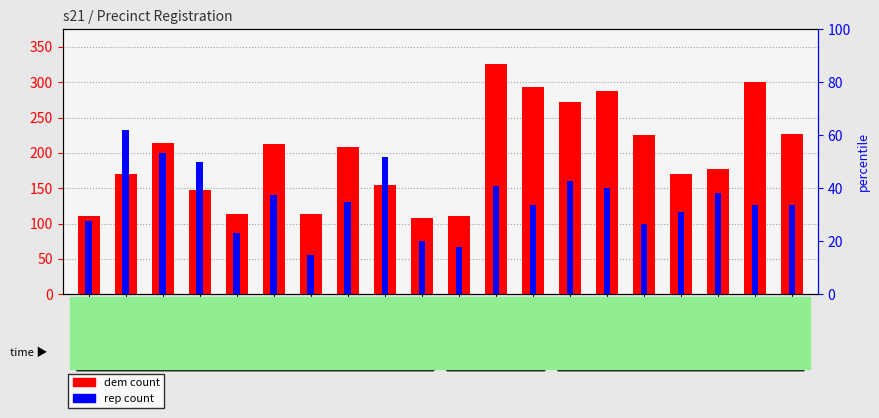

What is the minimum value for rep count?

56